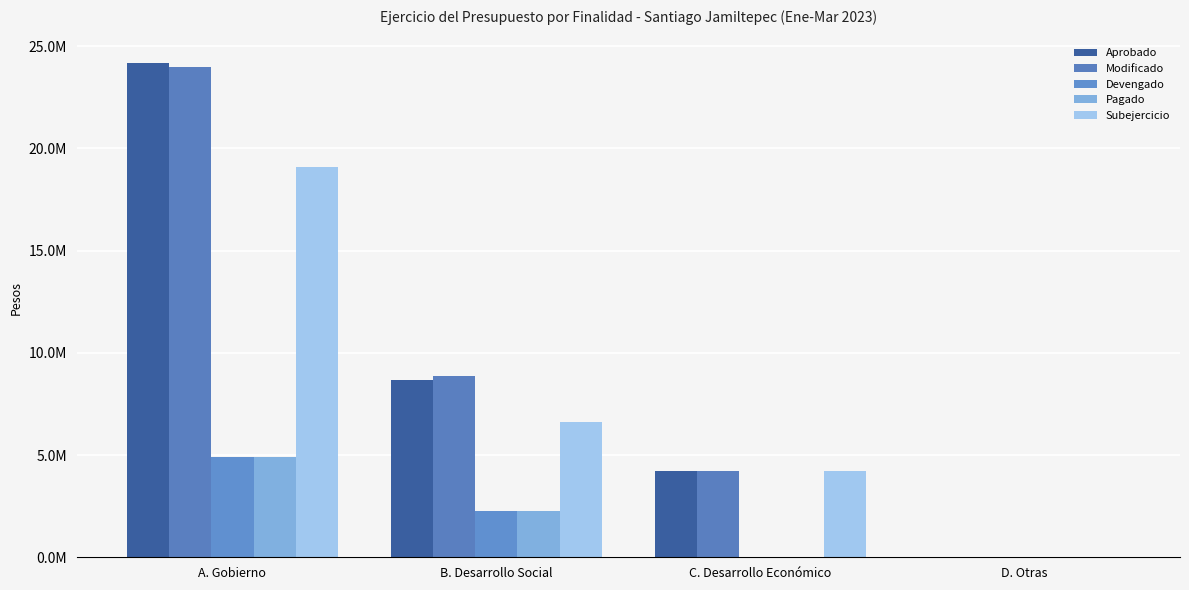

Where does the Modificado series first go above 8873951?

A. Gobierno